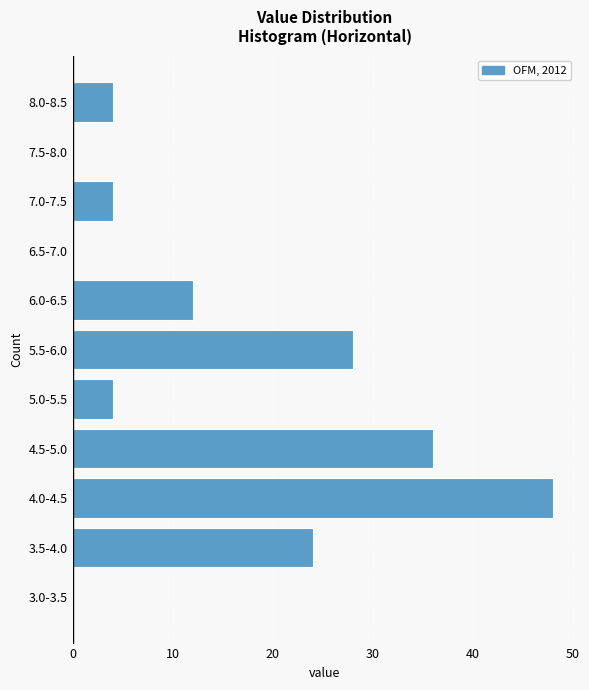

Reading top to bottom, list all the values displayed in this chart.

8.0-8.5=4	7.5-8.0=0	7.0-7.5=4	6.5-7.0=0	6.0-6.5=12	5.5-6.0=28	5.0-5.5=4	4.5-5.0=36	4.0-4.5=48	3.5-4.0=24	3.0-3.5=0